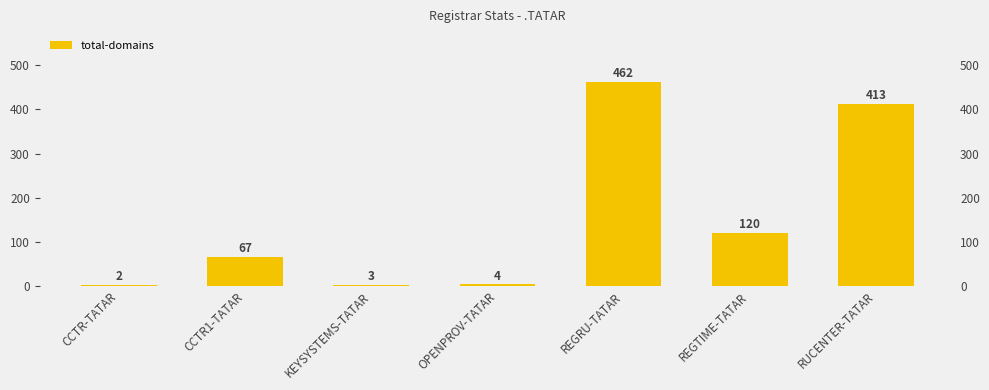

Rank the categories by value from lowest to highest.

CCTR-TATAR, KEYSYSTEMS-TATAR, OPENPROV-TATAR, CCTR1-TATAR, REGTIME-TATAR, RUCENTER-TATAR, REGRU-TATAR